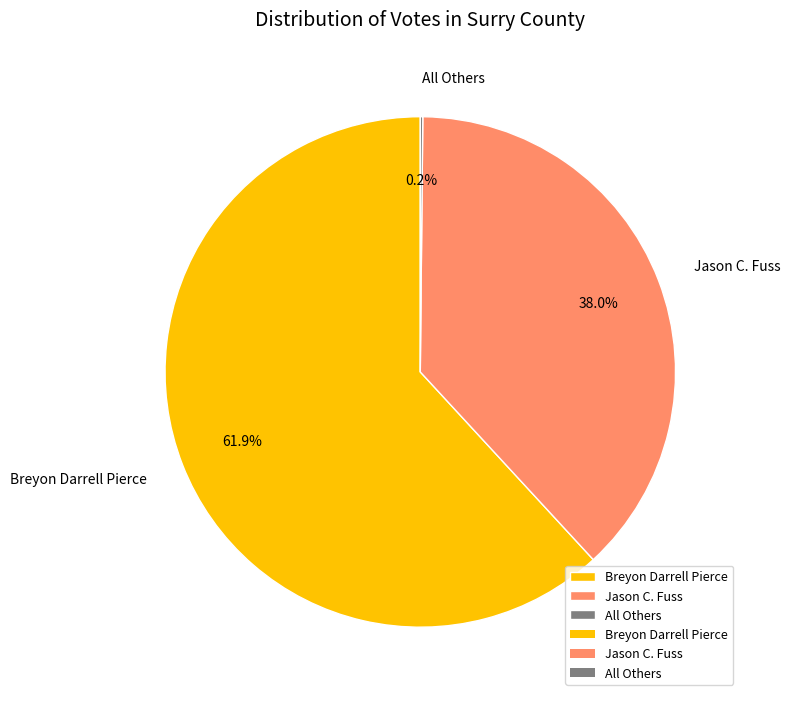

Is there any slice that represents more than half of the pie?

Yes